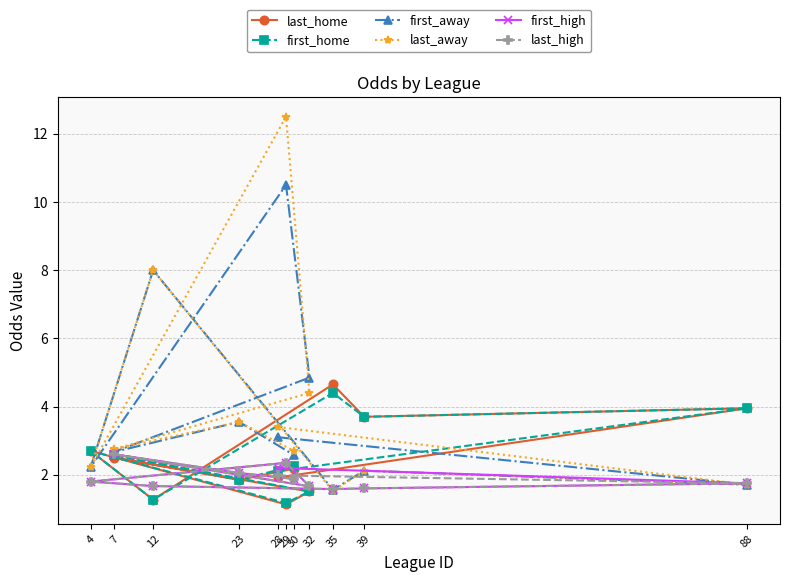

True or false: last_home has more than 1 interior local peaks.

True